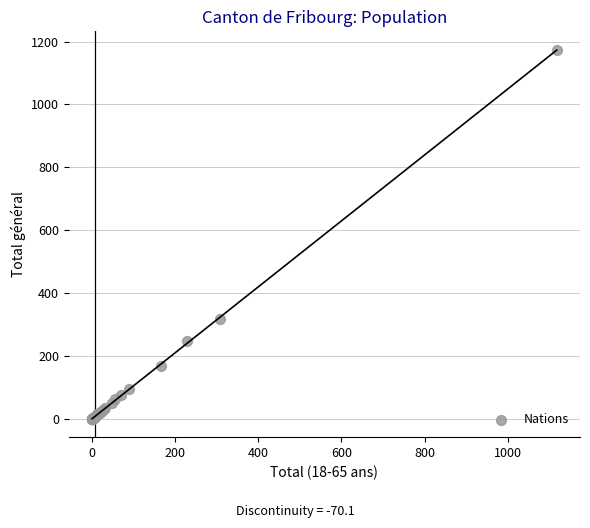

What Y value in the scatter plot is closest to 587?

316